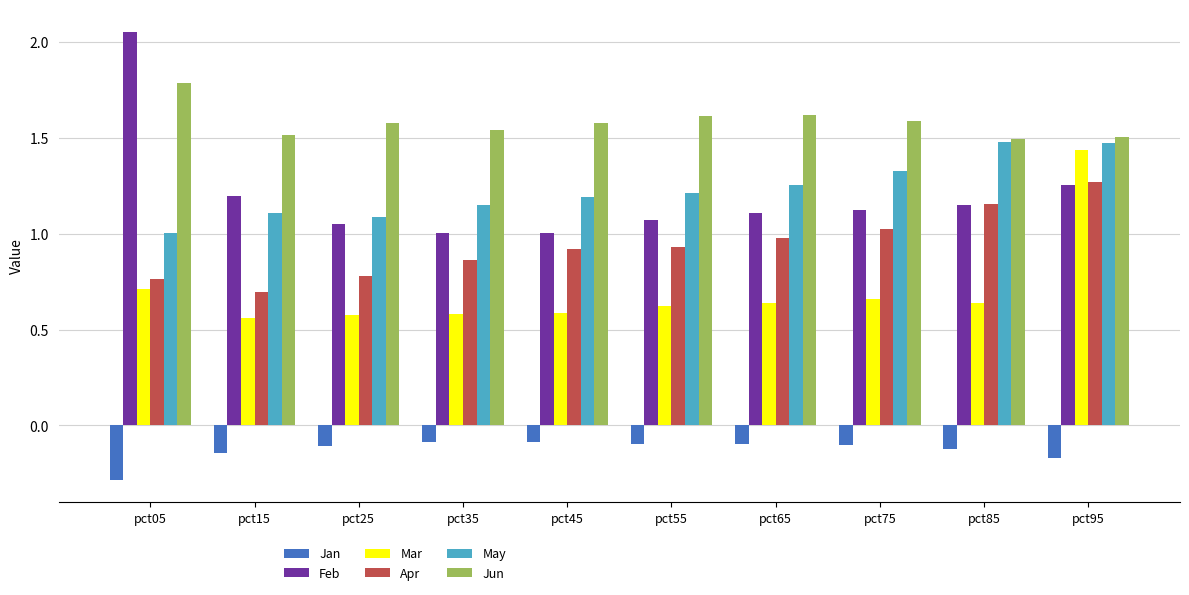

What is the sum of all Feb values?

12.0